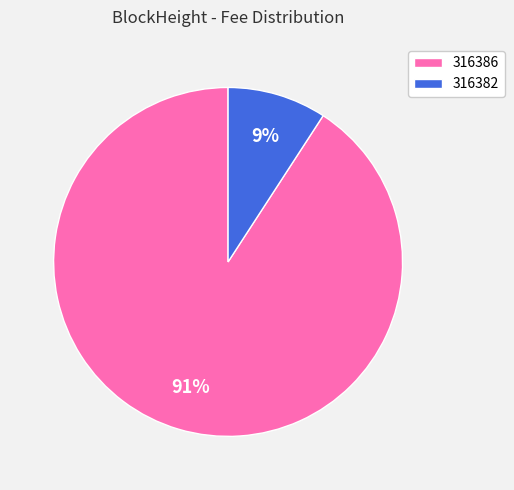

Combined, do 316386 and 316382 account for over 50%?

Yes